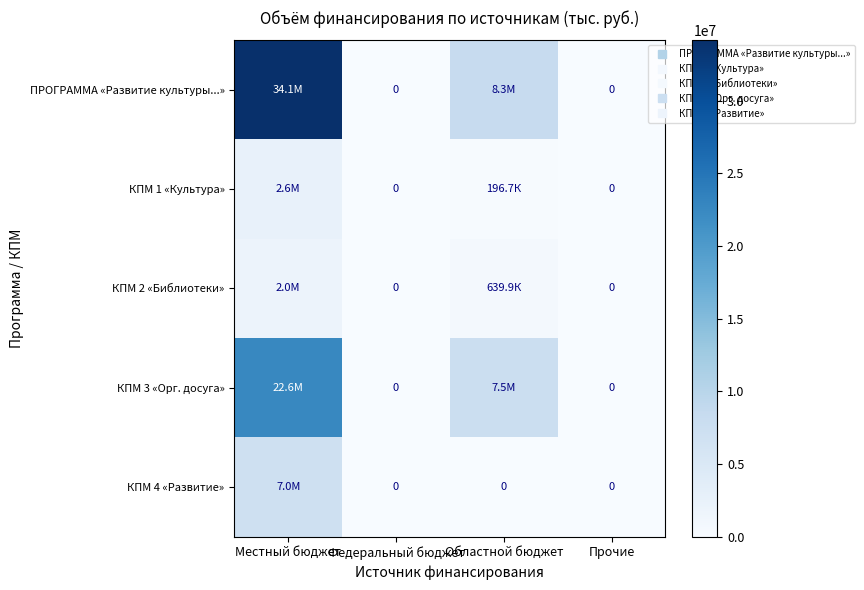

Count the number of data series in this chart.

5